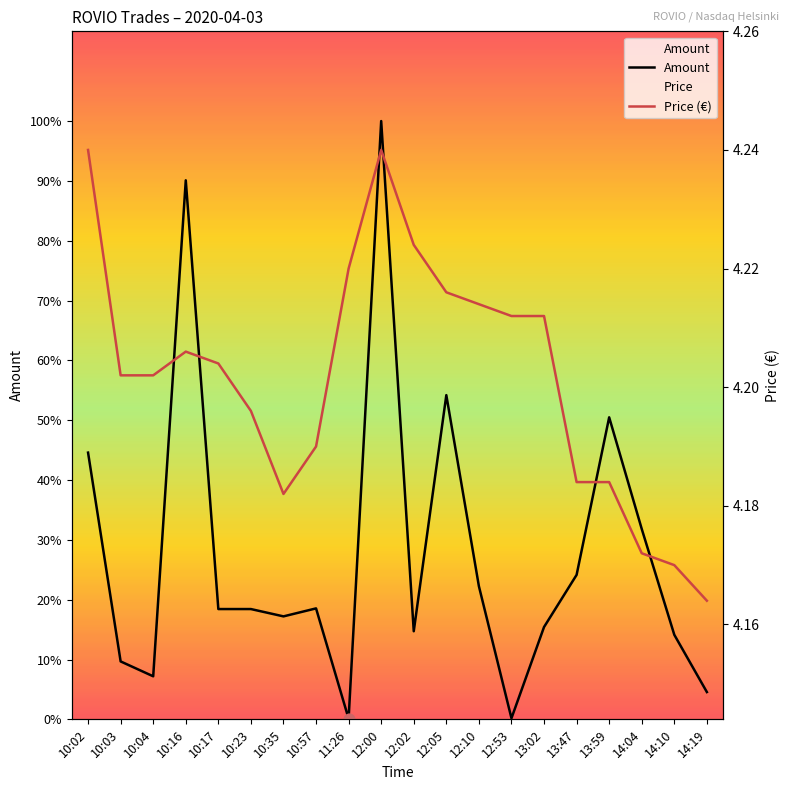

Which series has the largest total across all categories?

Amount